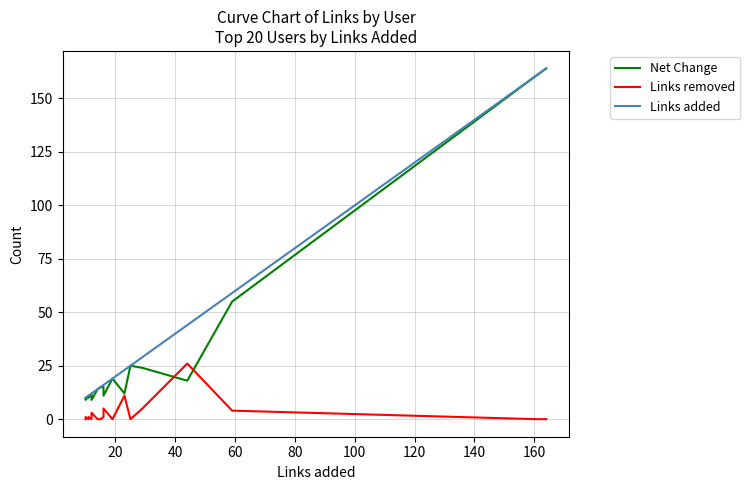

What is the difference between the maximum and second lowest values in the Links removed series?

26